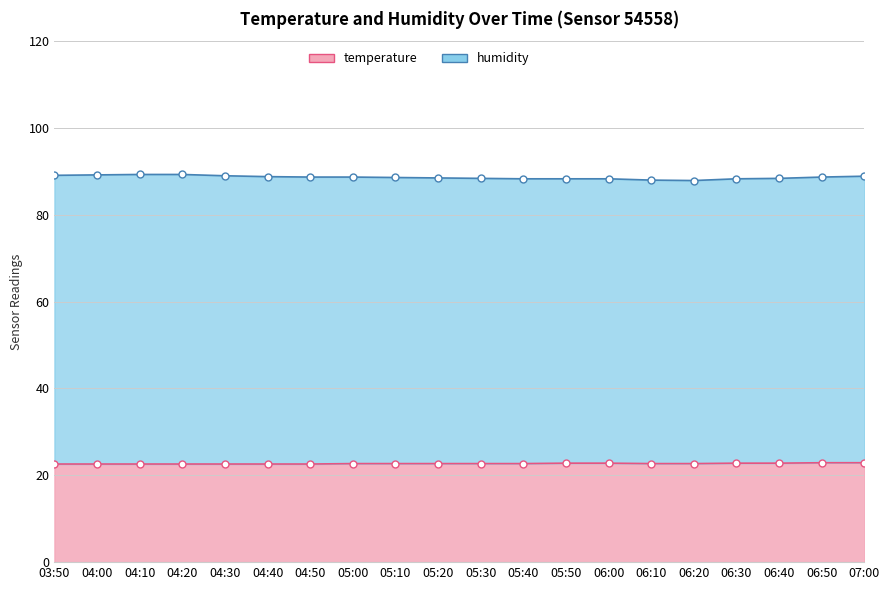

What is the difference between the maximum and minimum values in the humidity series?

1.4